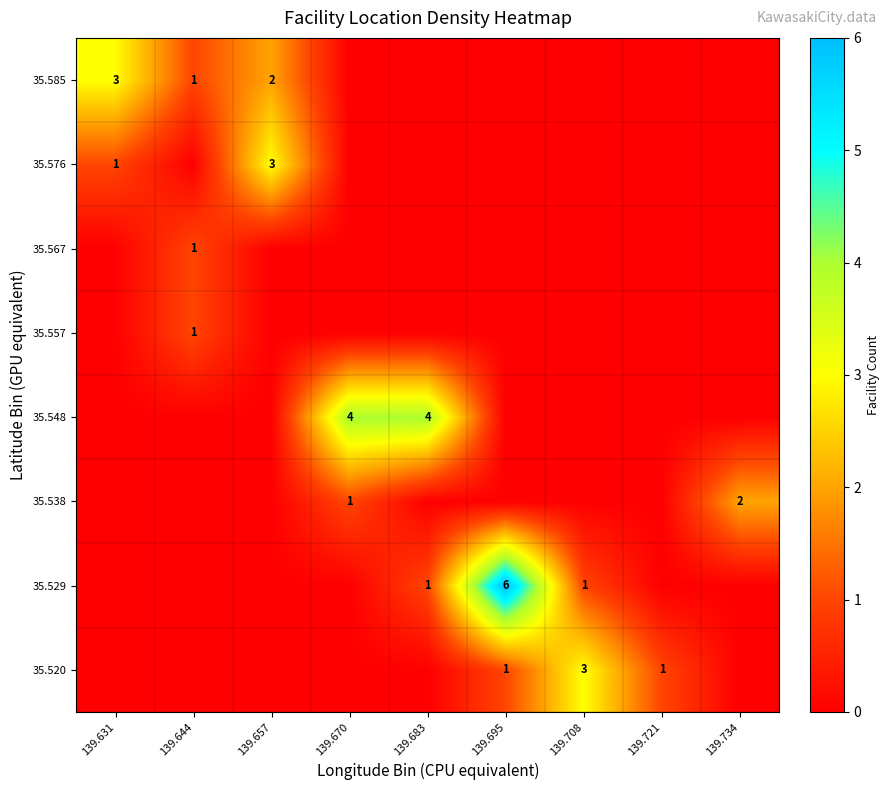

True or false: 35.585 has a value of 2 at 139.644.

False